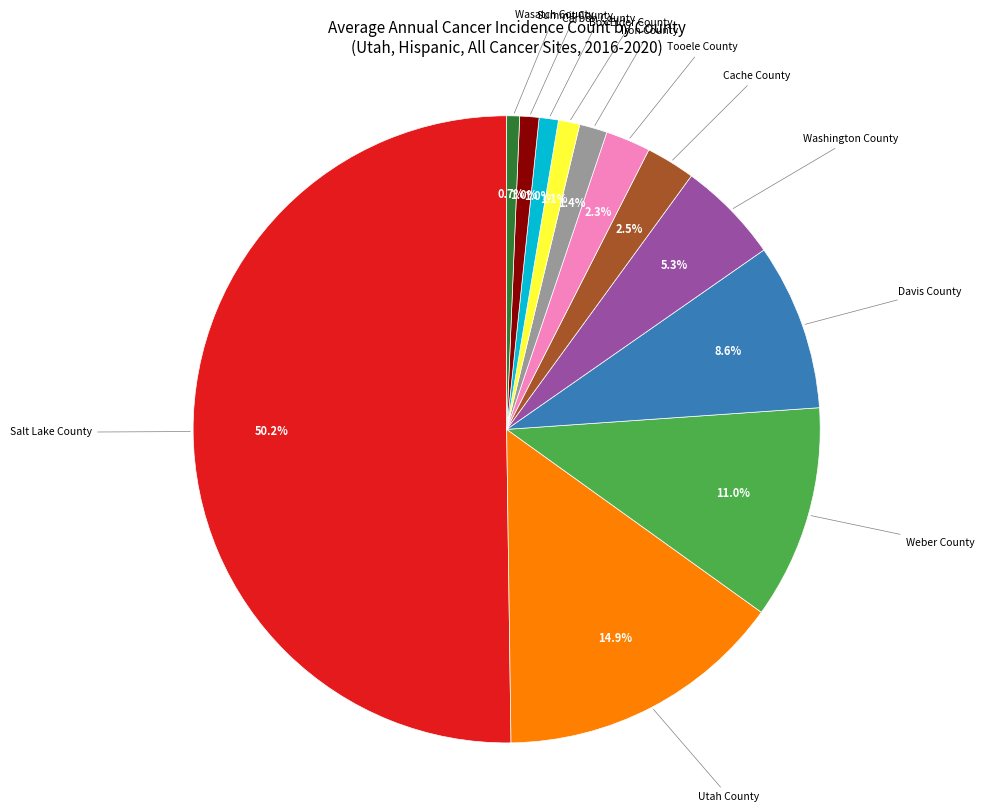

How many slices are in this pie chart?

12